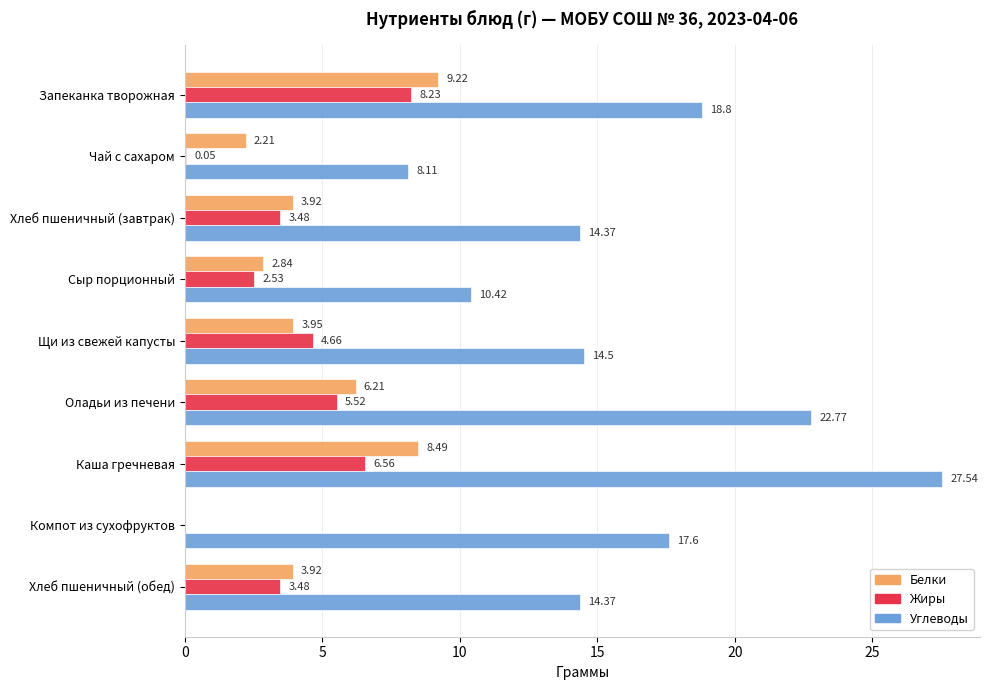

Which category has the highest value across all series?

Каша гречневая